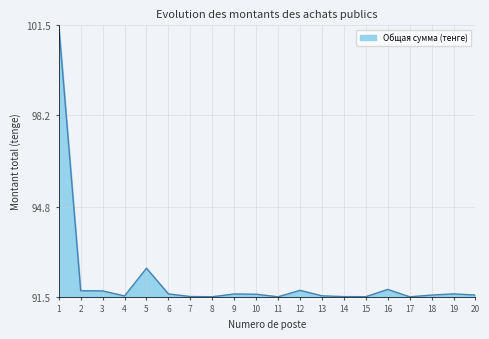

What is the minimum value shown in the chart?

91.5